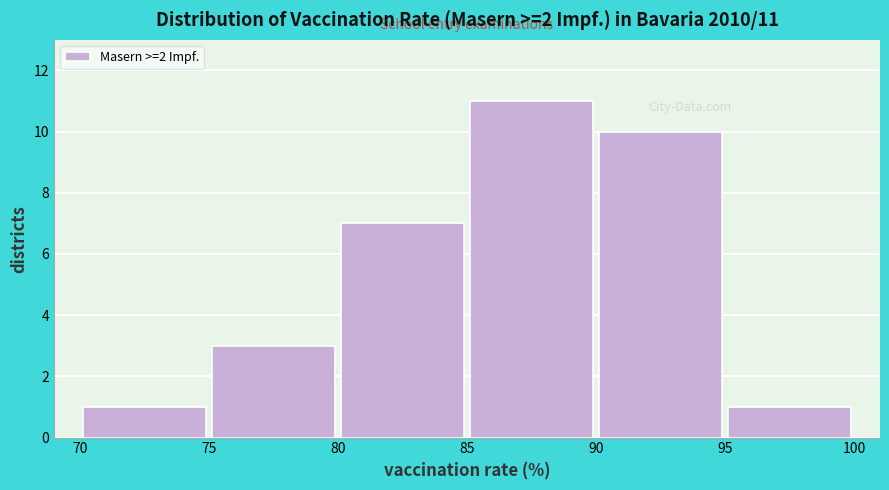

Which range on the x-axis has the tallest bar?

85 to 90